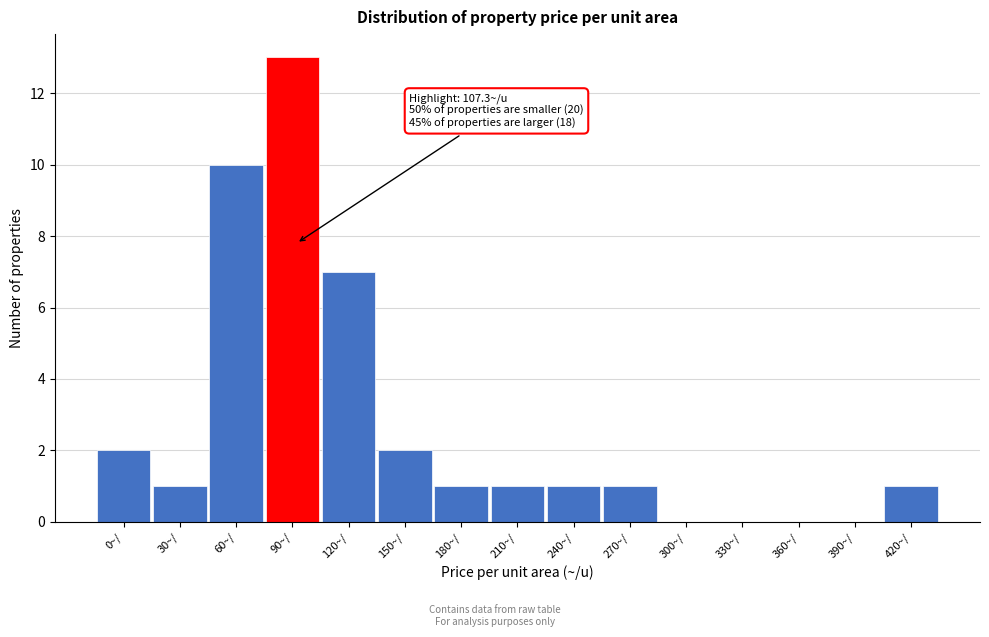

Reading right to left, transcribe all the data shown in this chart.

420~/=1	390~/=0	360~/=0	330~/=0	300~/=0	270~/=1	240~/=1	210~/=1	180~/=1	150~/=2	120~/=7	90~/=13	60~/=10	30~/=1	0~/=2